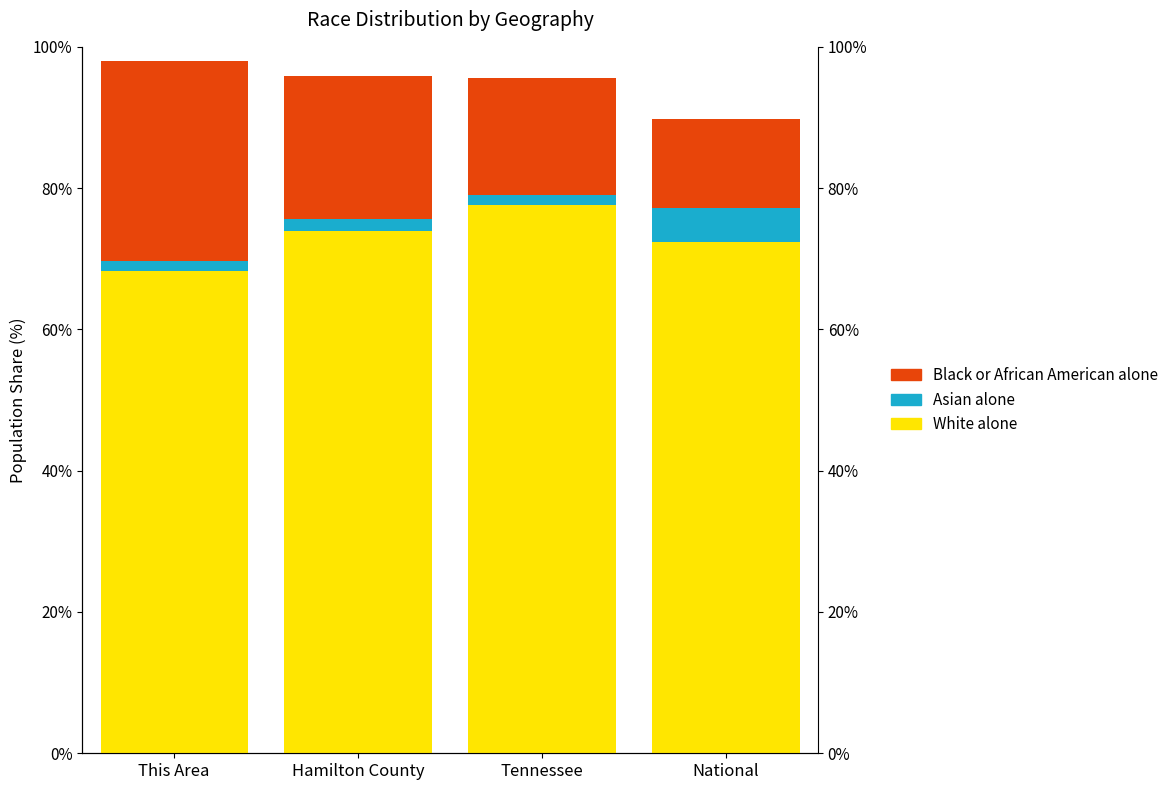

What are all the series names shown in the legend?

White alone, Asian alone, Black or African American alone